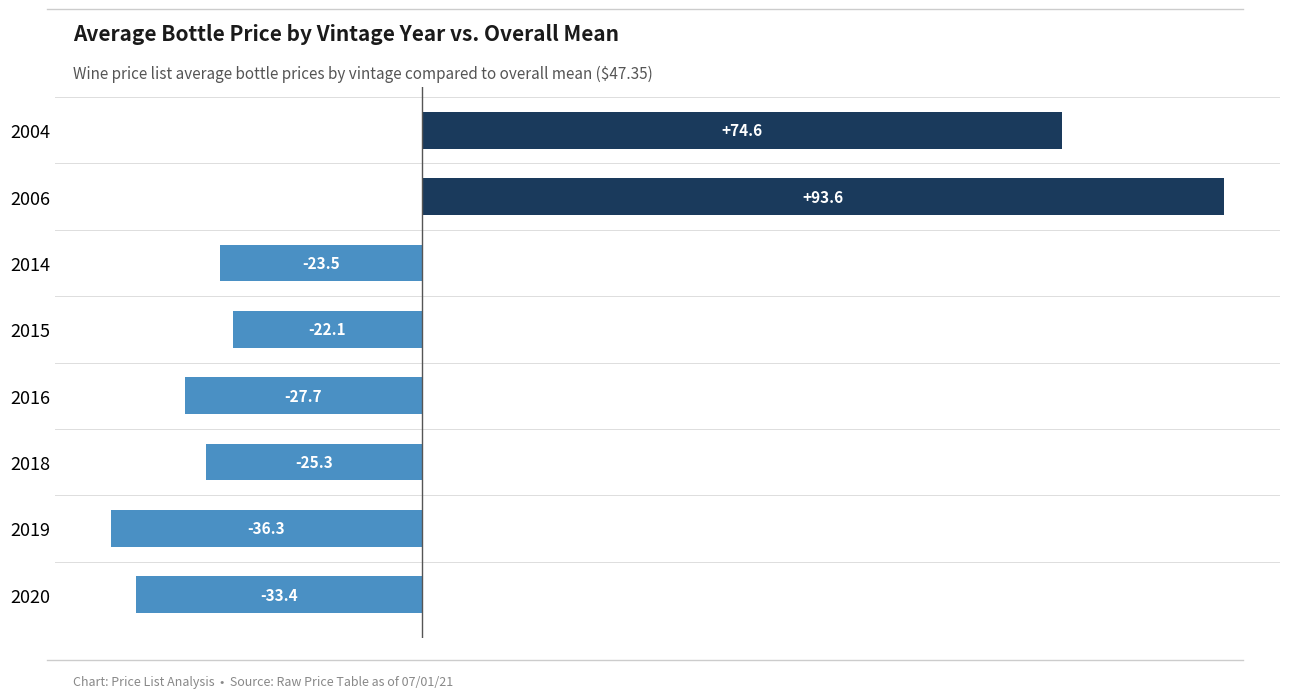

What is the difference between the second highest and second lowest values?

108.0